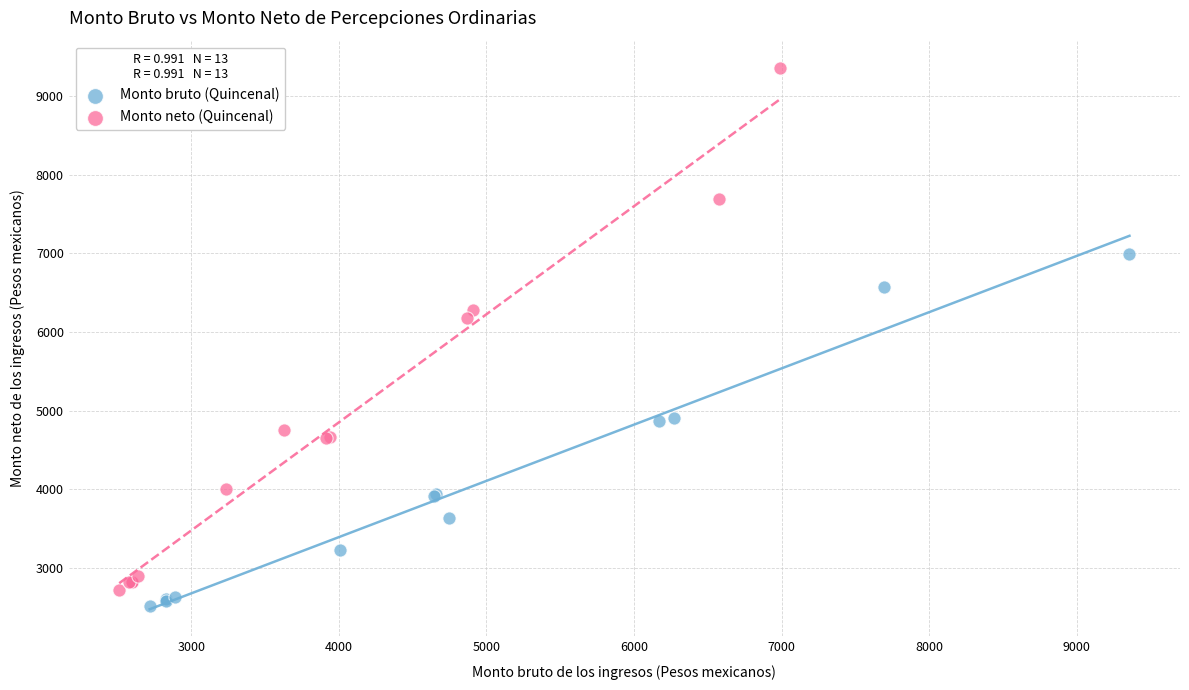

What are all the series names shown in the legend?

Monto bruto (Quincenal), Monto neto (Quincenal)